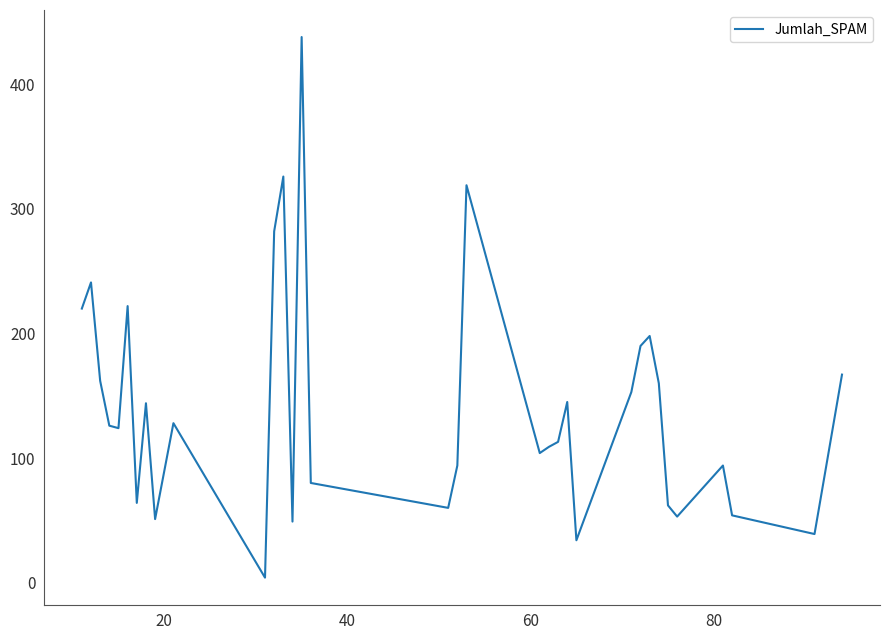

What is the difference between the maximum and minimum values?

434